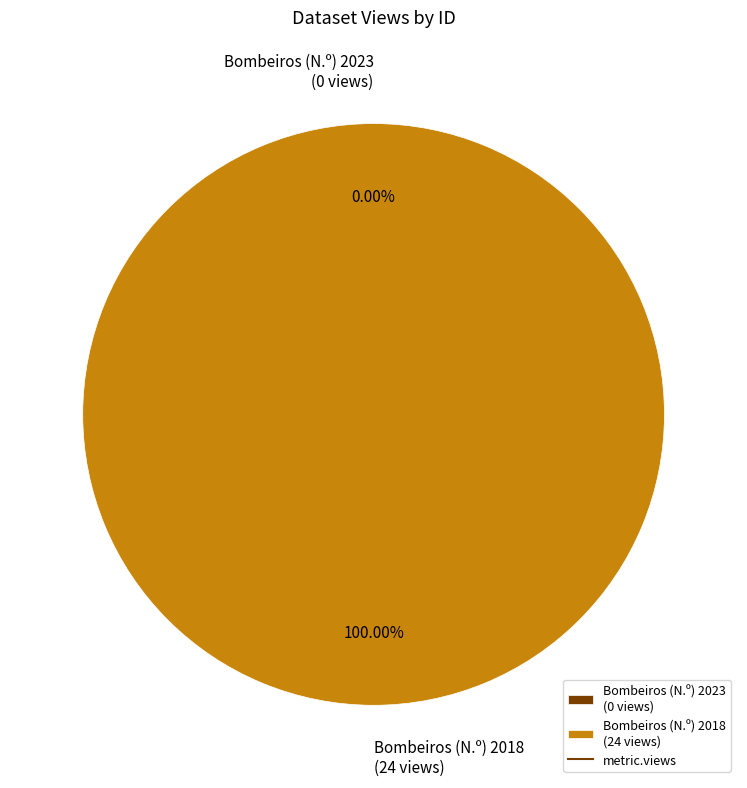

To the nearest percent, what percentage of the pie is 5ae9e12fc8d8c9146a44cd04?

100%